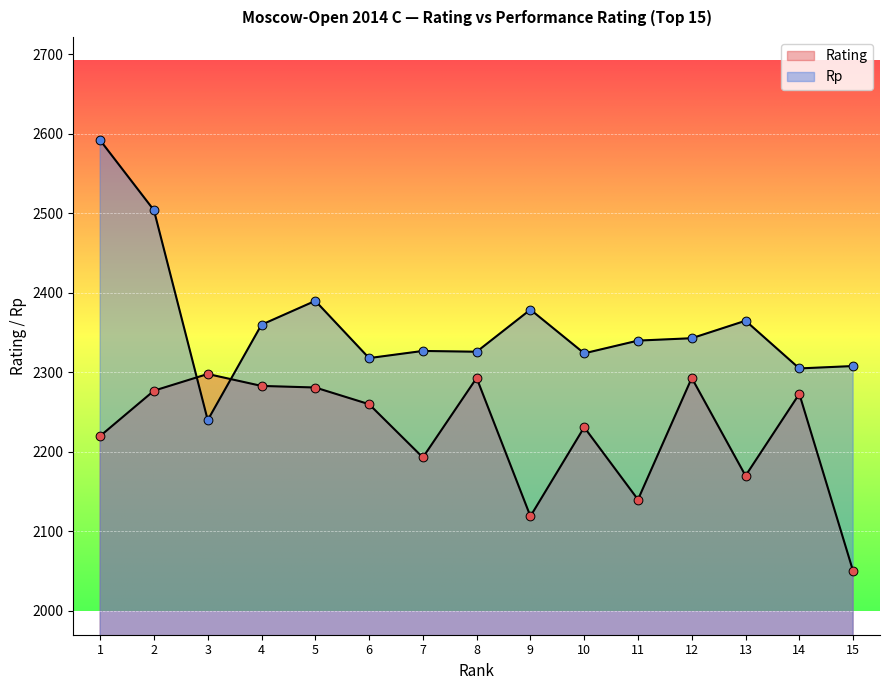

Which series contains the highest Y value?

Rp